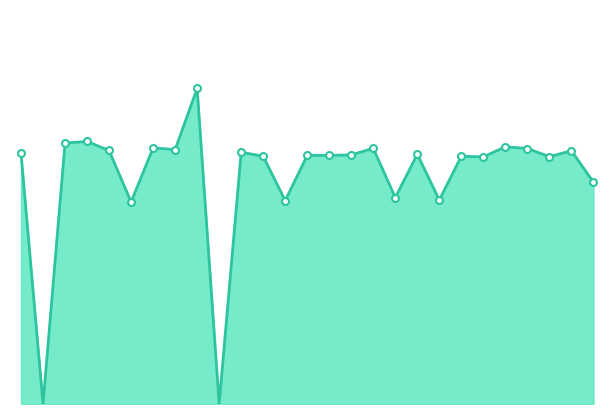

Does the chart display data point markers on the line(s)?

No